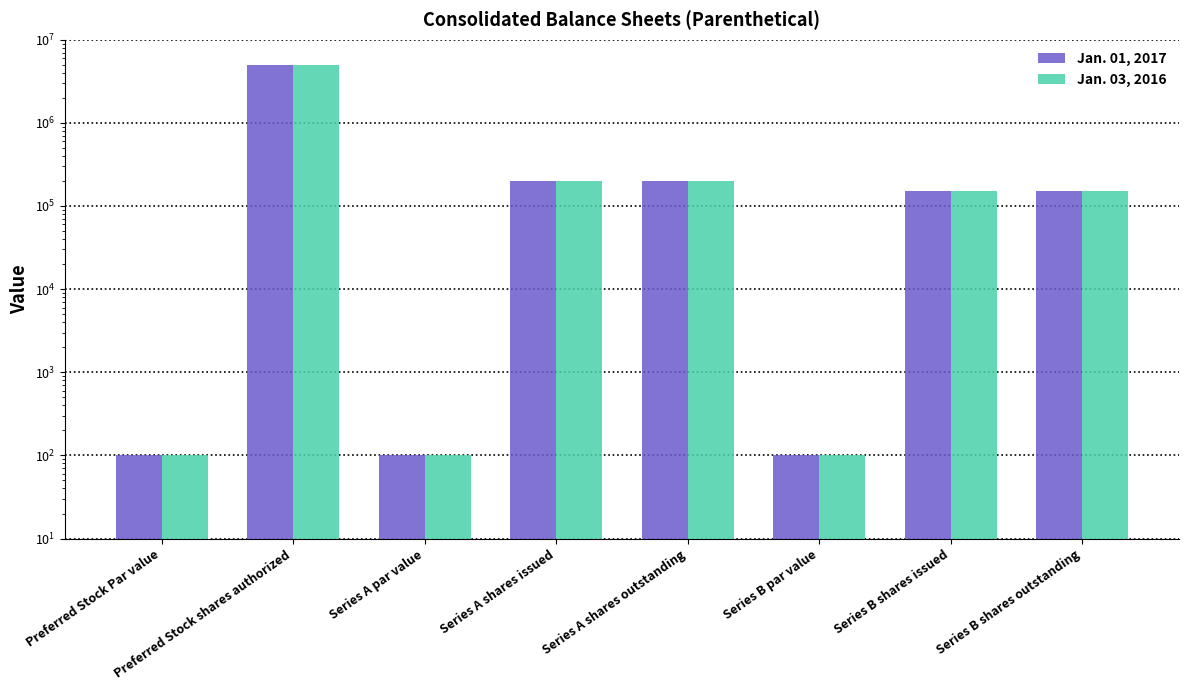

List the series in order of their peak value, highest first.

Jan. 01, 2017, Jan. 03, 2016